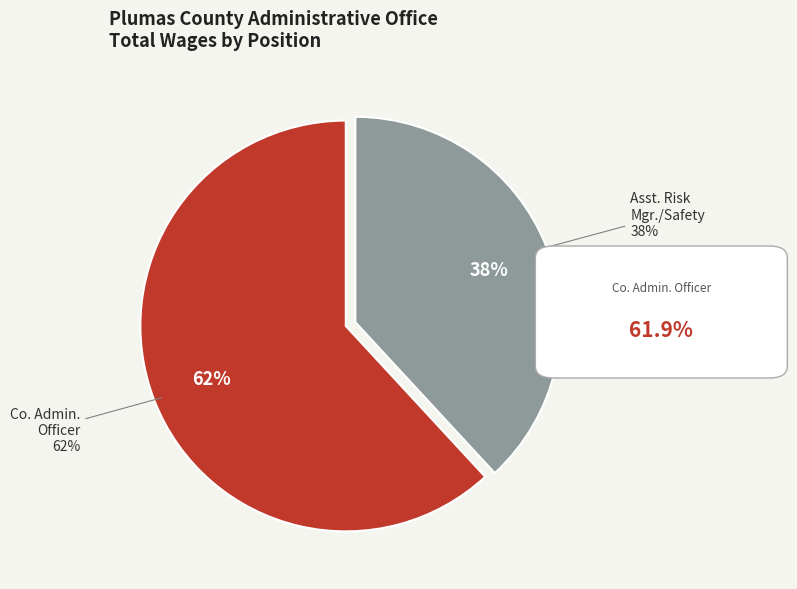

True or false: Co. Administrative Officer accounts for 52% of the total.

False